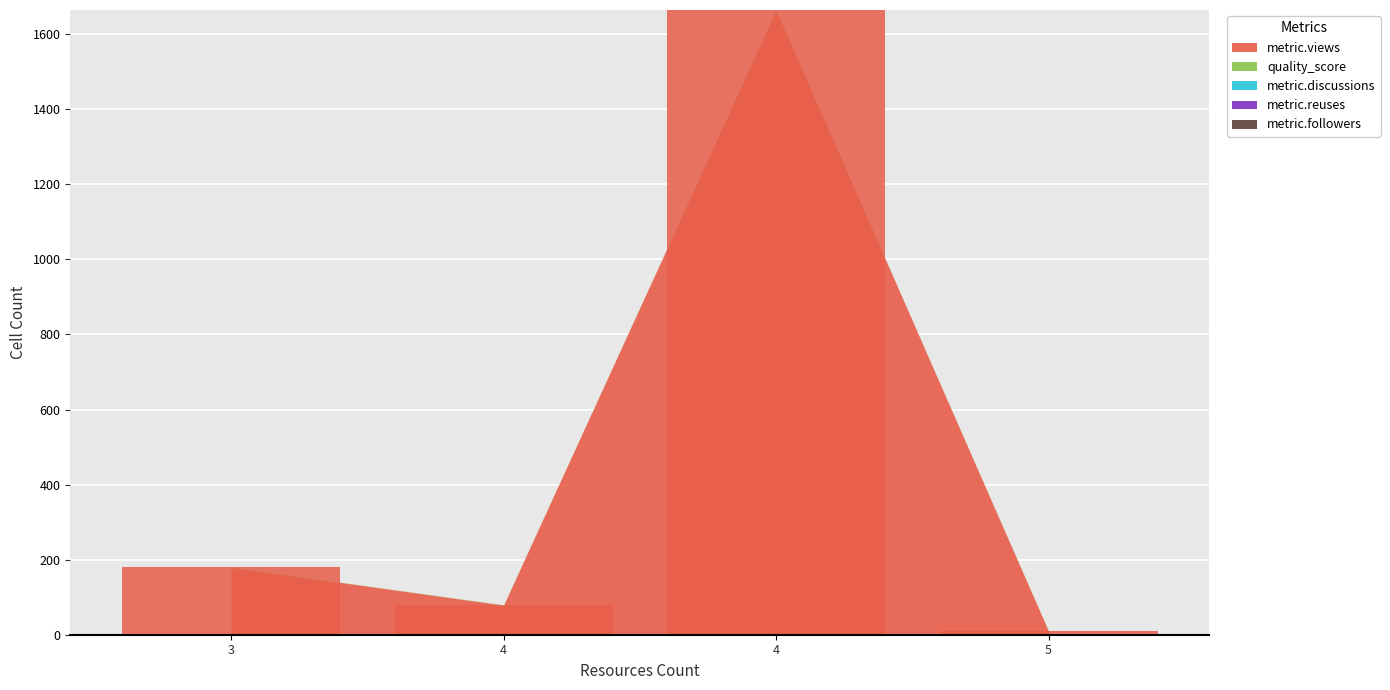

Between 4 and 3, which is larger?

4